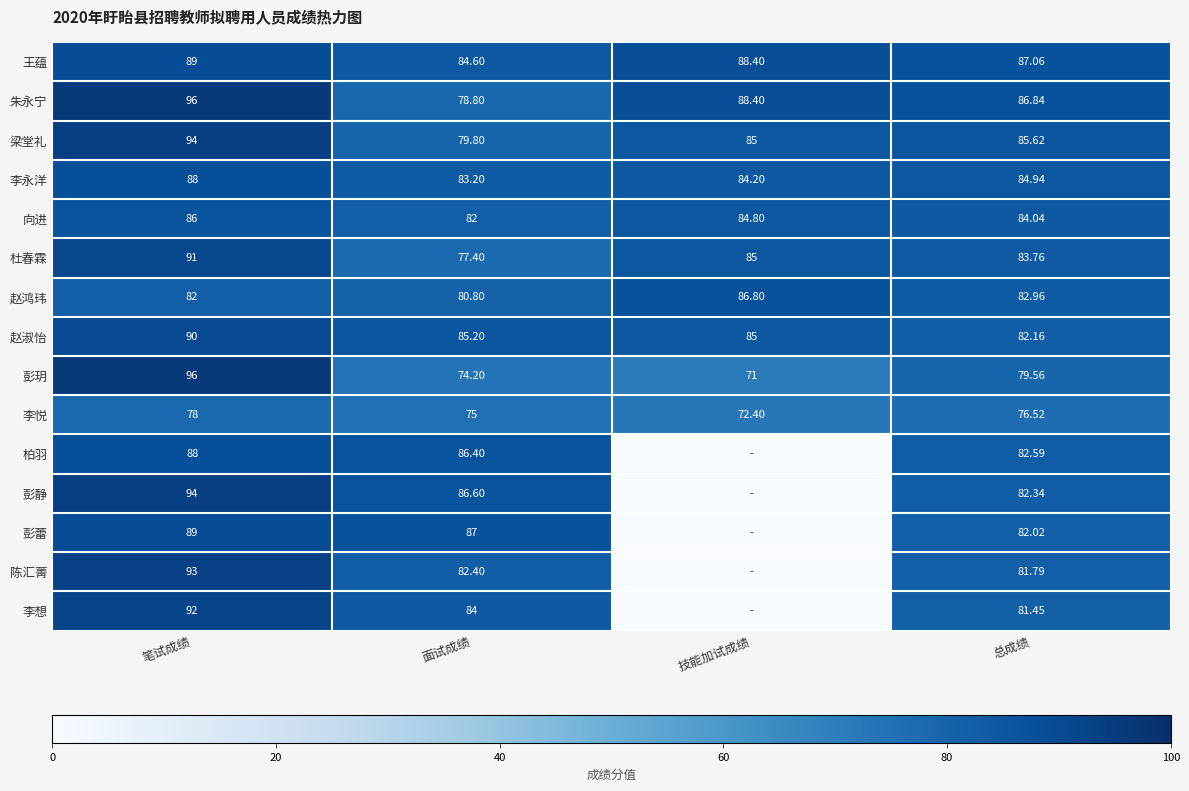

Is the value of 彭静 at 总成绩 greater than the value of 王蕴 at 技能加试成绩?

No